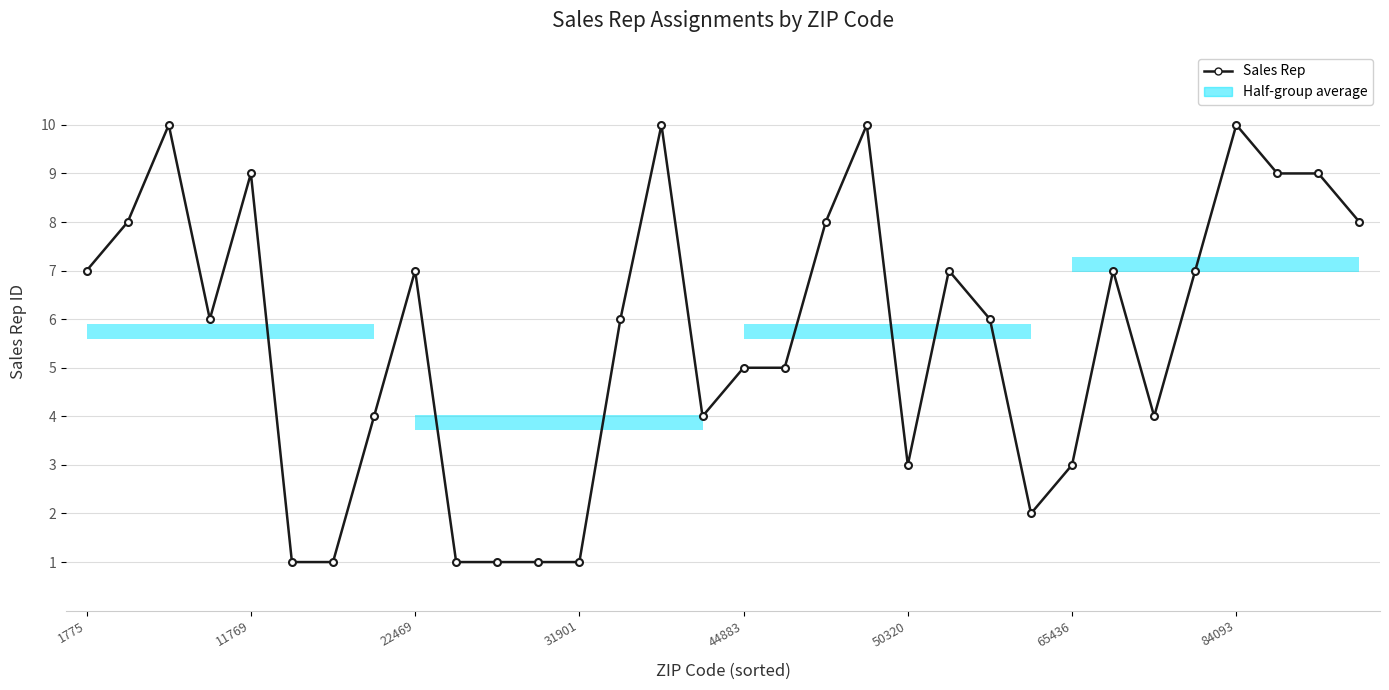

The value at 10 is 1. True or false?

True